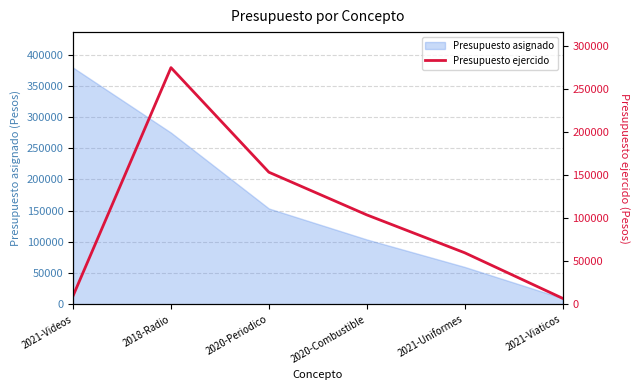

At which label is Presupuesto asignado closest to 194500?

2020-Periodico